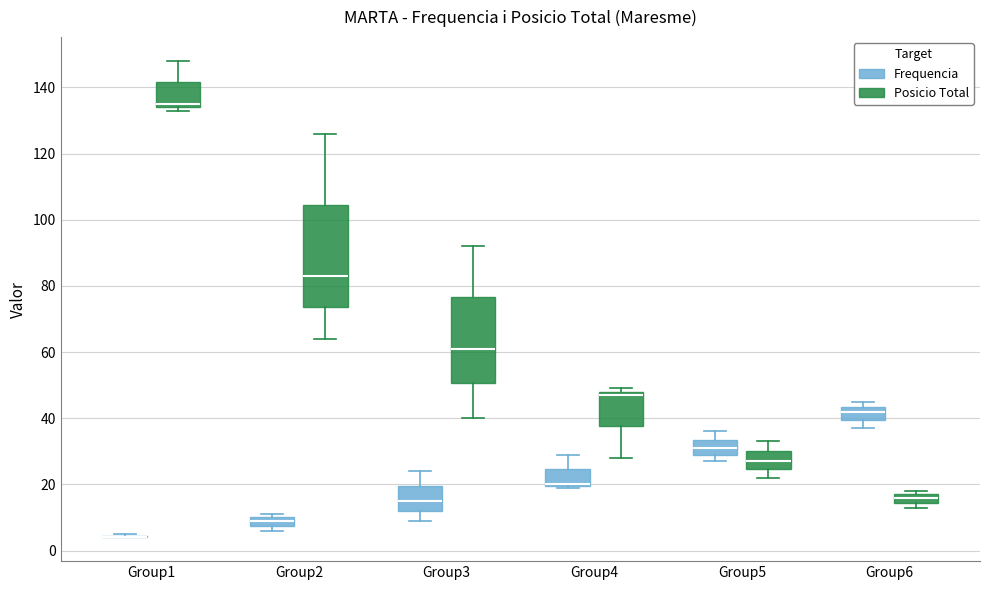

Where is the lower edge of the box for Group5 (Posicio Total) on the y-axis? The values are not printed on the chart, so give them approximately, as read against the axis.

24